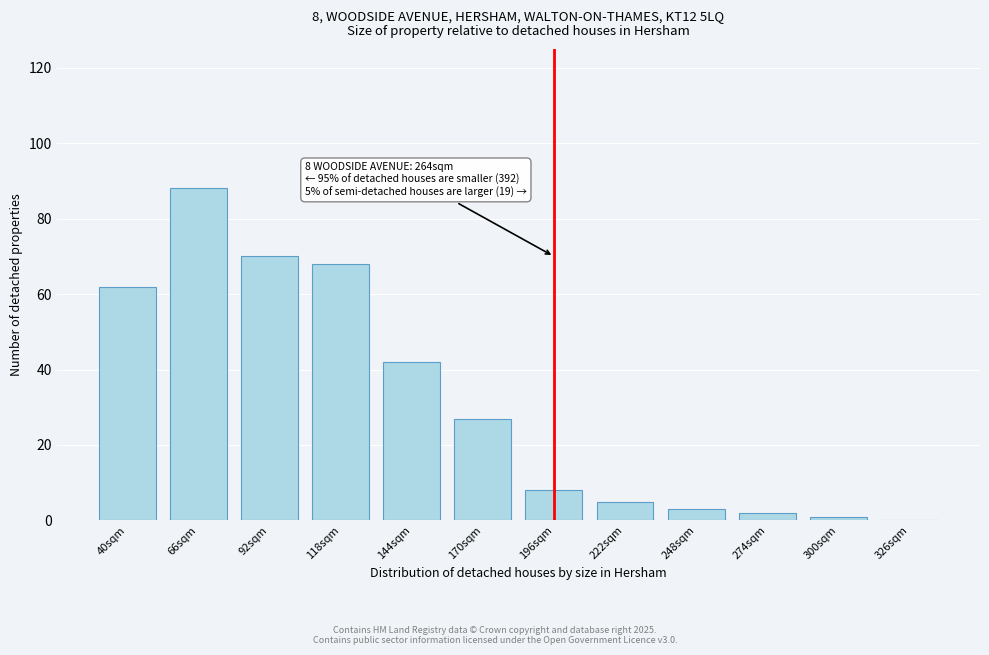

Reading left to right, extract all data points from this chart.

40sqm=62	66sqm=88	92sqm=70	118sqm=68	144sqm=42	170sqm=27	196sqm=8	222sqm=5	248sqm=3	274sqm=2	300sqm=1	326sqm=0